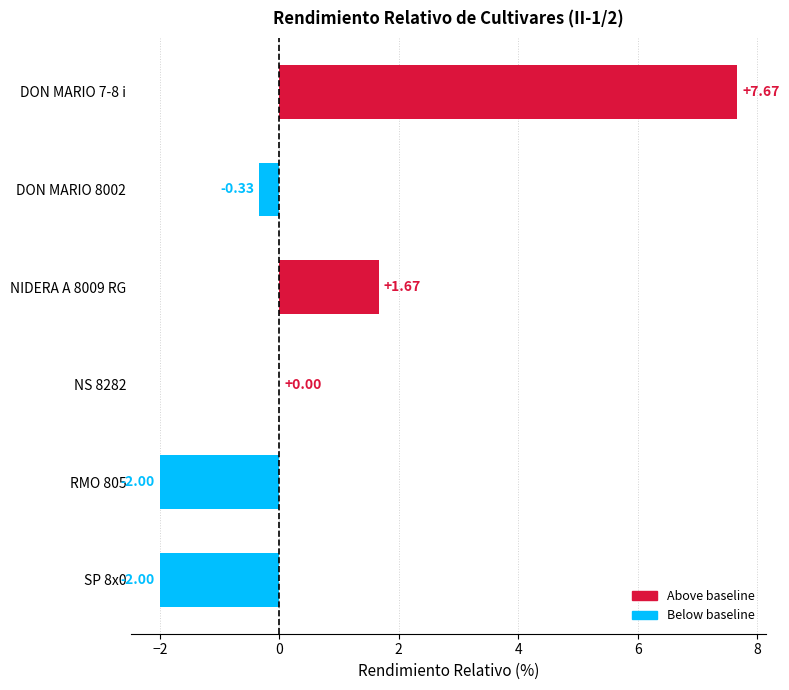

Between DON MARIO 7-8 i and RMO 805, which is larger?

DON MARIO 7-8 i